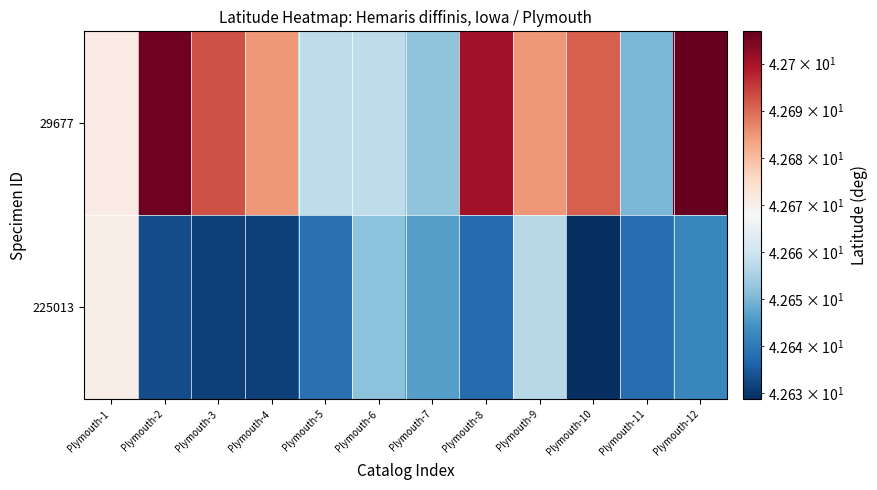

Which series has the largest range (max minus min)?

29677